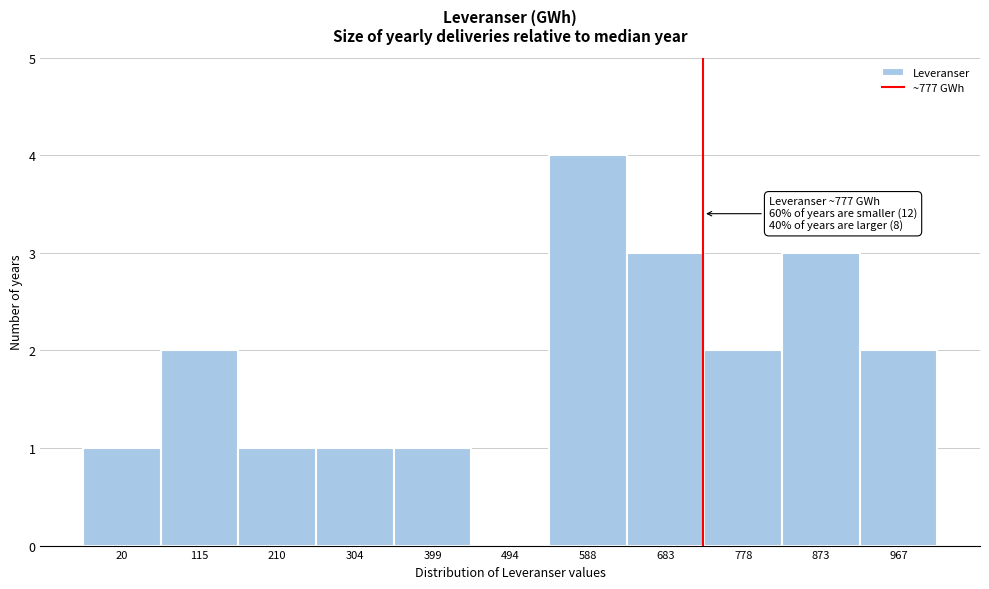

Reading right to left, transcribe all the data shown in this chart.

967=2	873=3	778=2	683=3	588=4	494=0	399=1	304=1	210=1	115=2	20=1